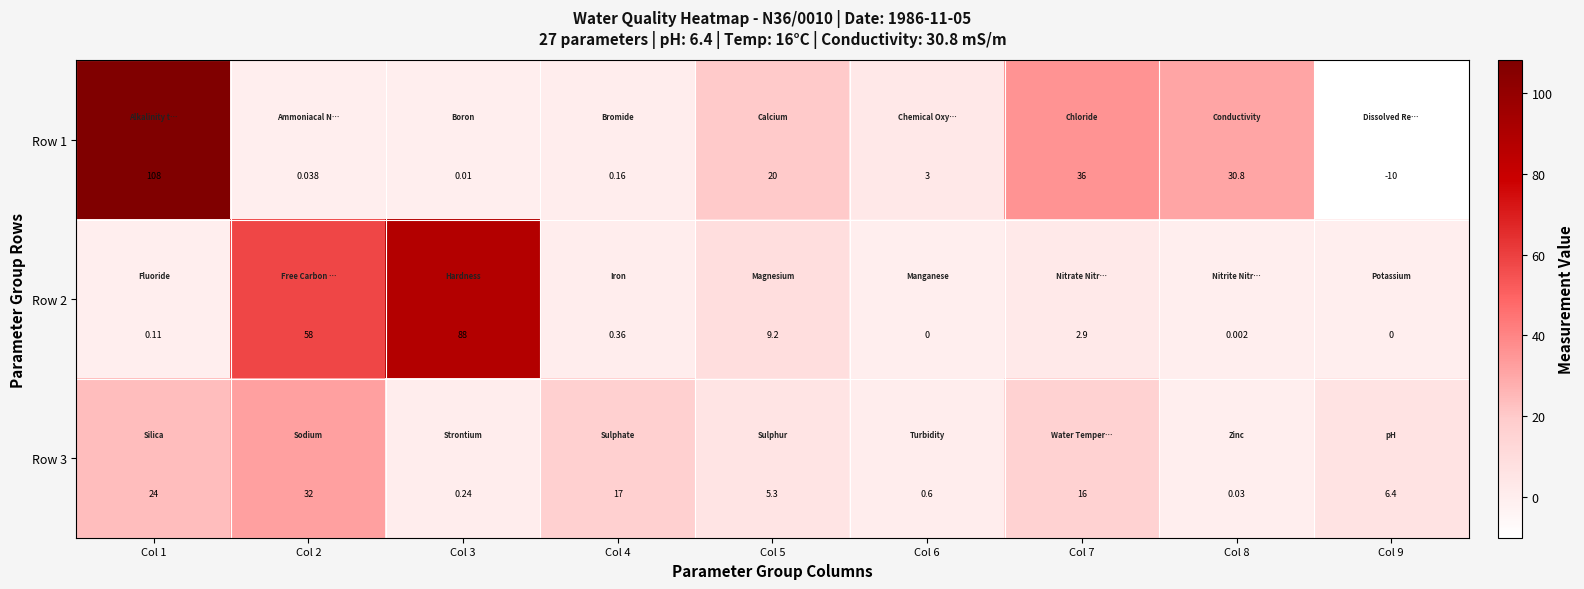

Is the value of Row 3 at Col 7 greater than the value of Row 2 at Col 9?

Yes